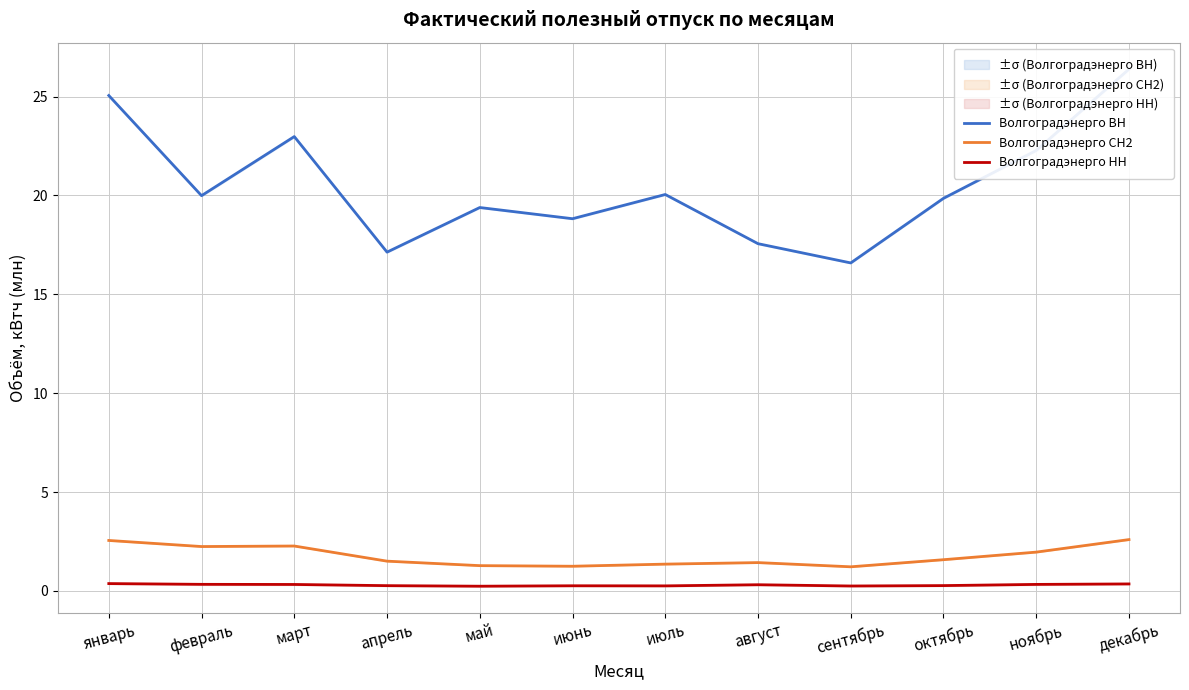

Rank the series at декабрь from highest to lowest value.

Волгоградэнерго ВН, Волгоградэнерго СН2, Волгоградэнерго НН